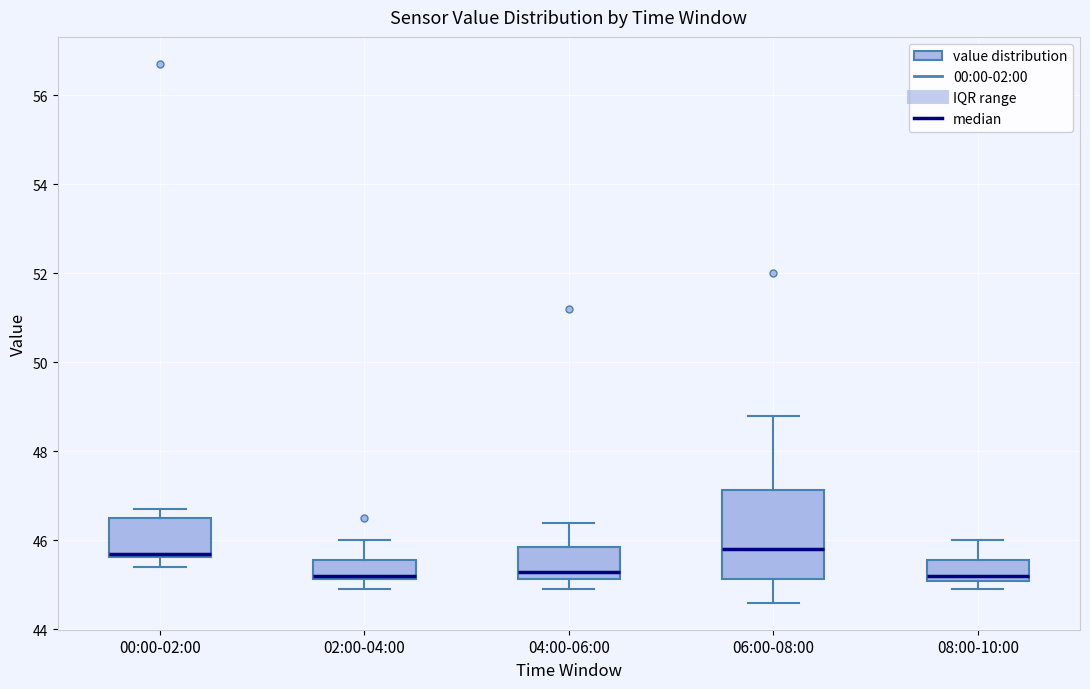

Reading left to right, read every box against the y-axis: the position of its median line, the range the box covers, and the ends of its whiskers. The values are not printed on the chart, so give them approximately, as read against the axis.

00:00-02:00: median 45.8, box 45.6 to 46.6, whiskers 45.4 to 46.8
02:00-04:00: median 45.2 (just above the box's lower edge), box 45.2 to 45.6, whiskers 45.0 to 46.0
04:00-06:00: median 45.4, box 45.2 to 45.8, whiskers 45.0 to 46.4
06:00-08:00: median 45.8, box 45.2 to 47.2, whiskers 44.6 to 48.8
08:00-10:00: median 45.2 (just above the box's lower edge), box 45.2 to 45.6, whiskers 45.0 to 46.0